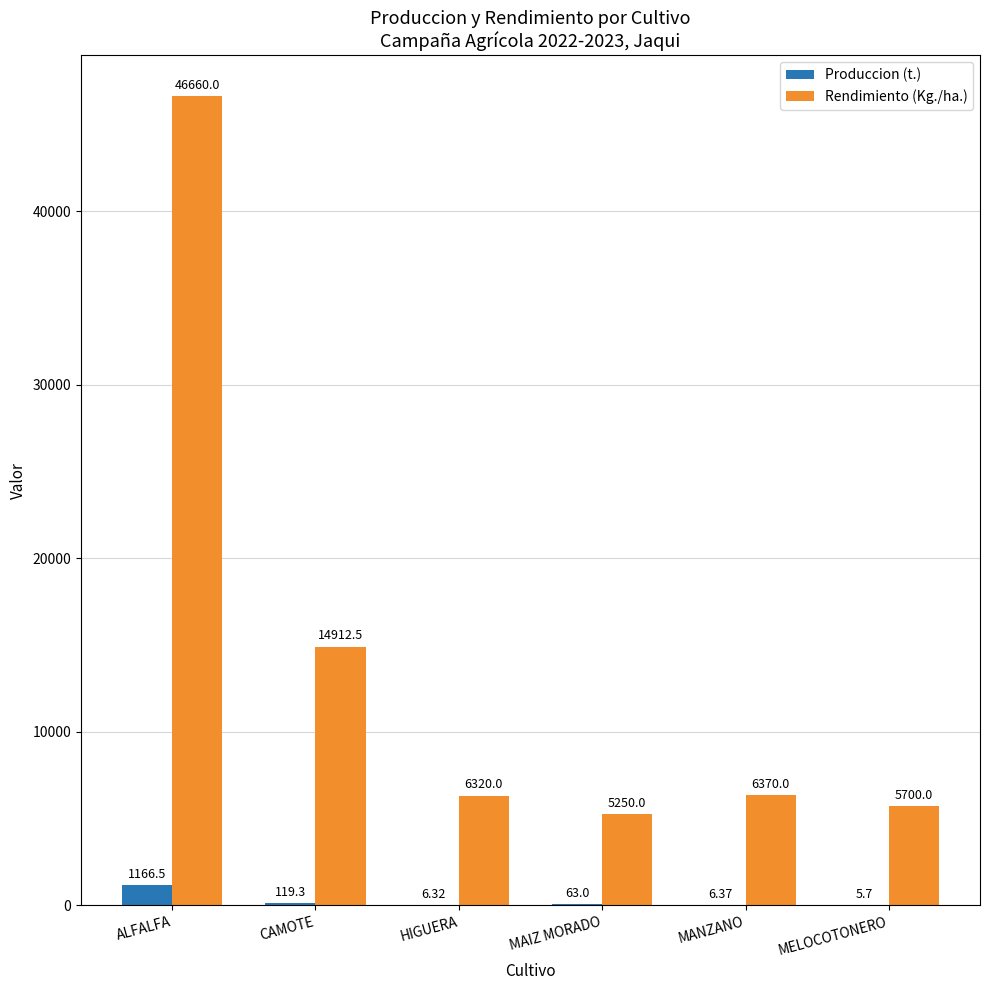

Which category has the highest value across all series?

ALFALFA